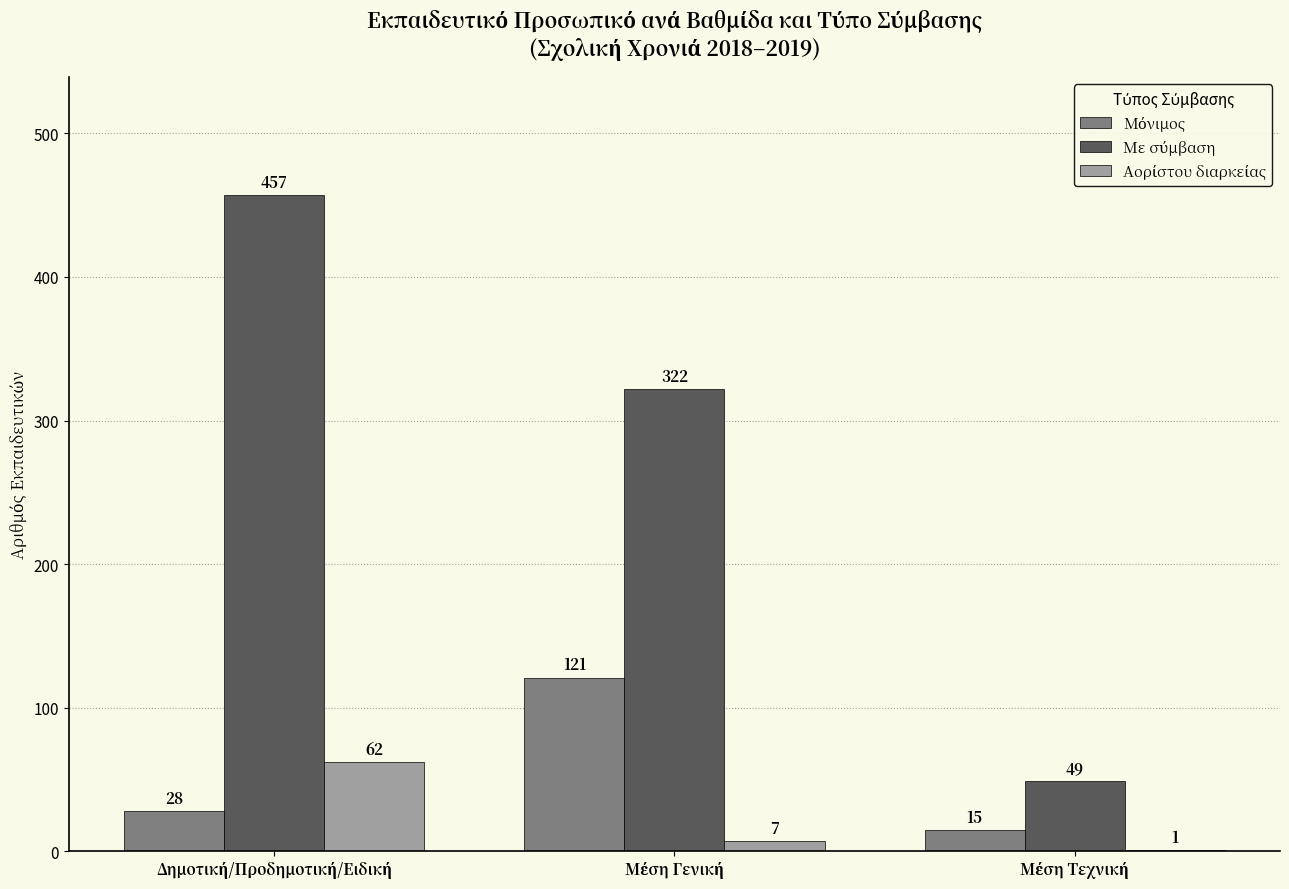

What is the greatest value displayed?

457